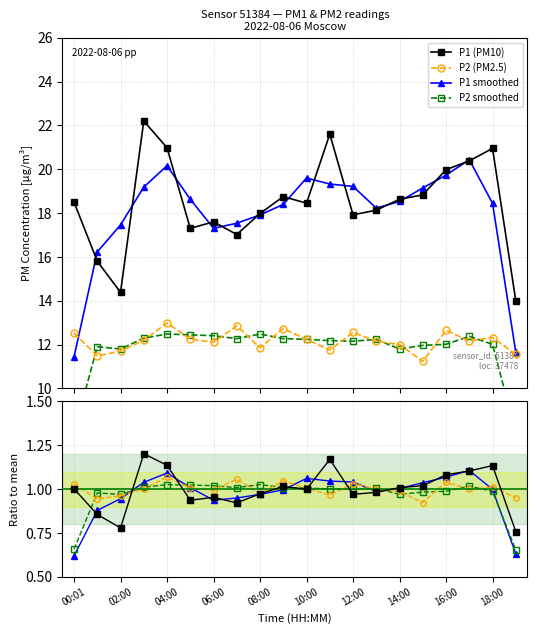

What is the maximum value for P1 (PM10)?

22.2